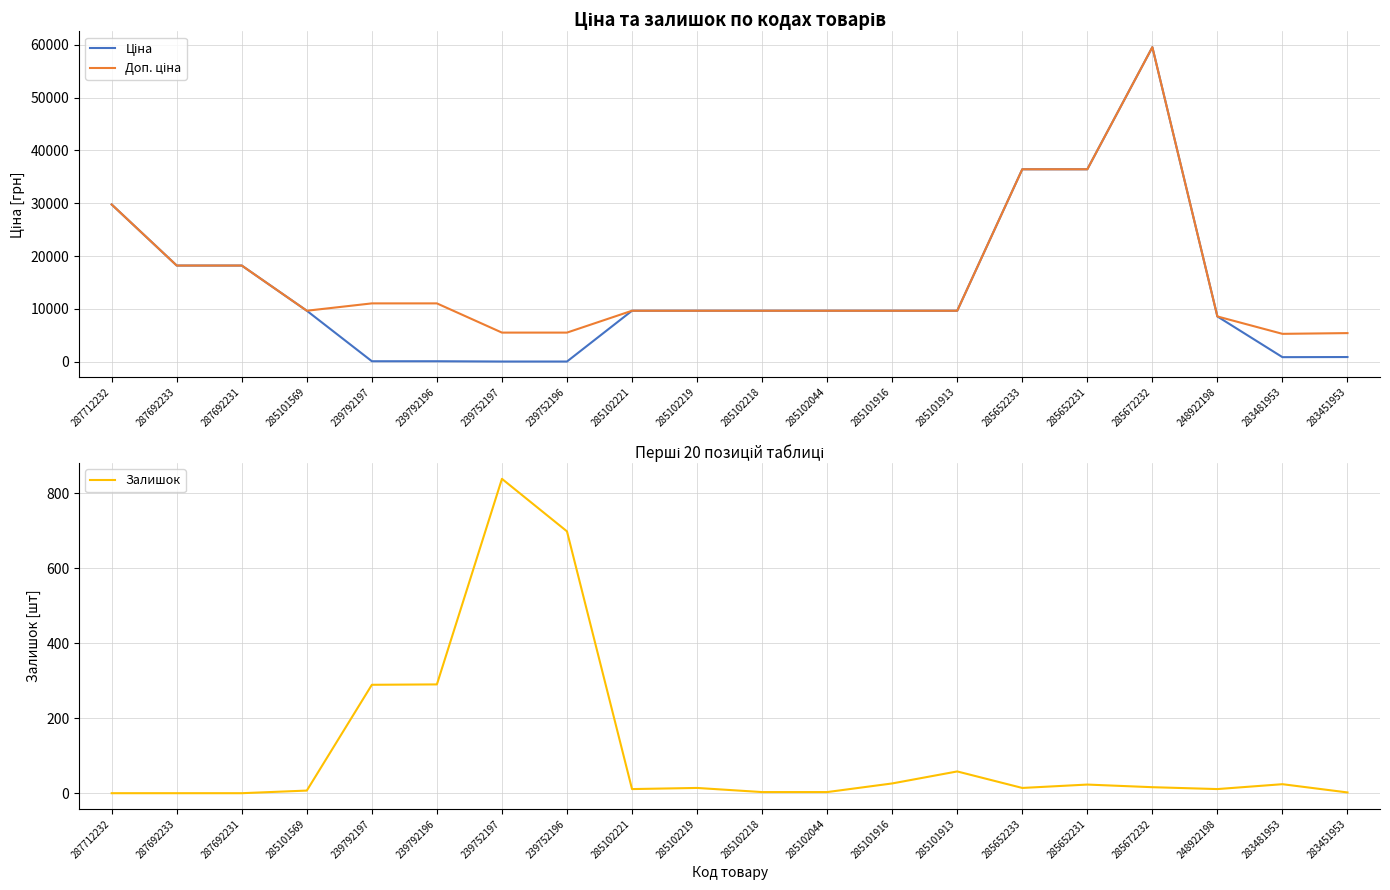

Which series has the widest spread of values?

Ціна